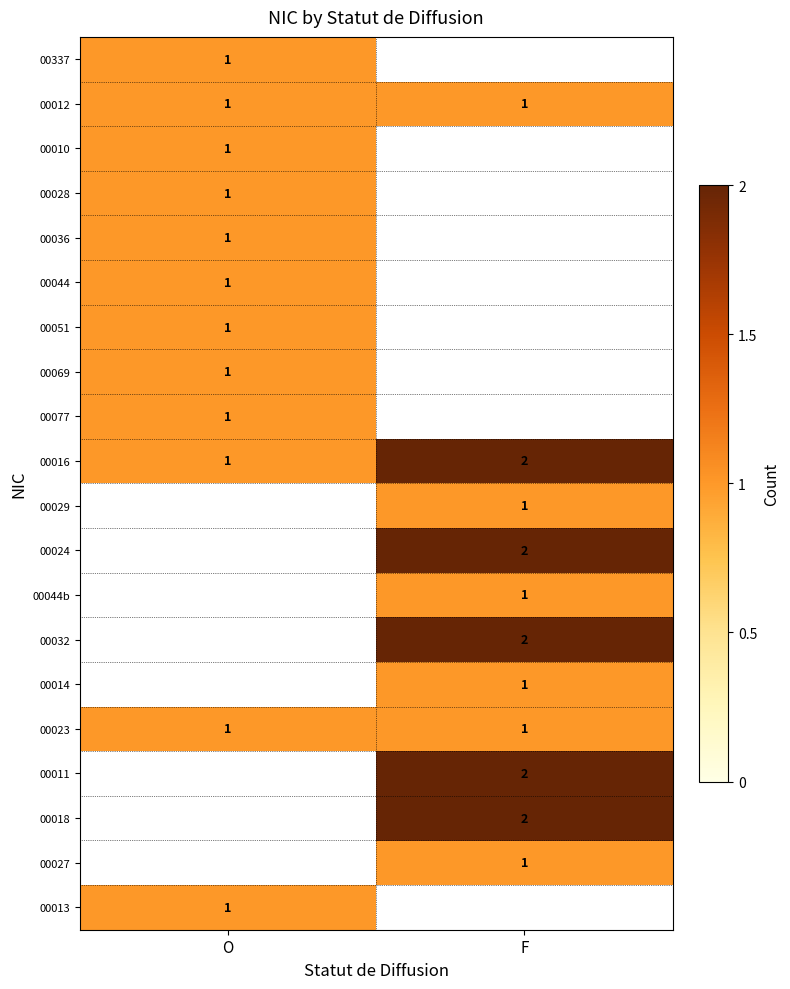

Is it true that 00032 equals 2 at F?

True